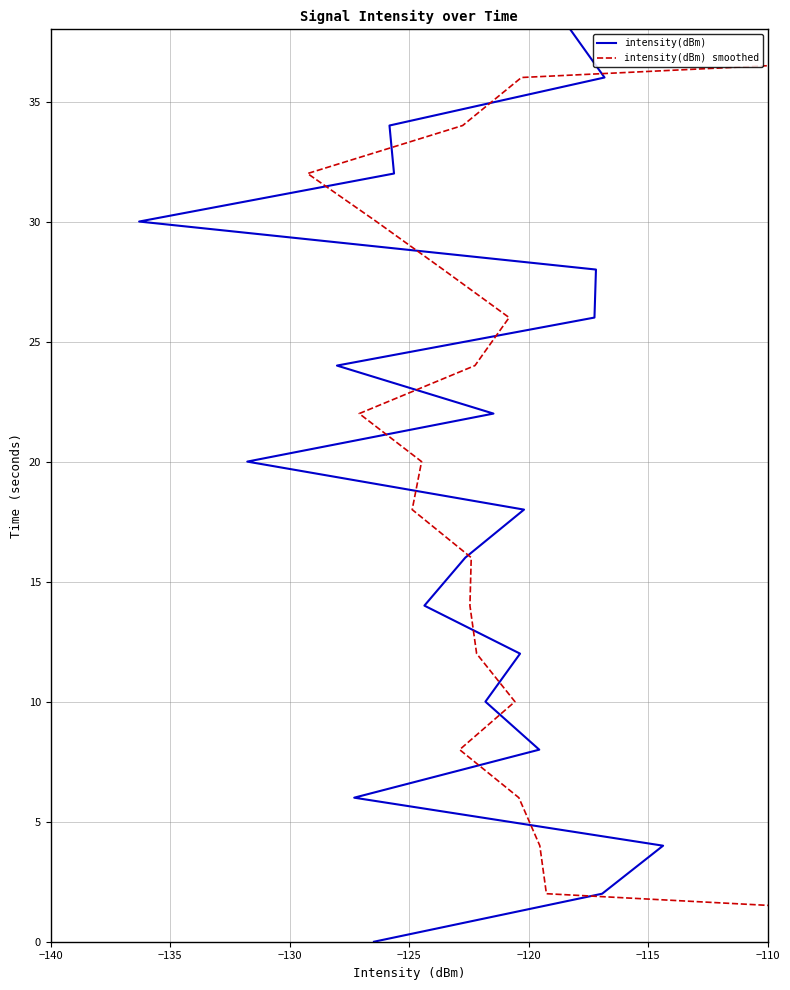

Which series has the largest range (max minus min)?

intensity(dBm)